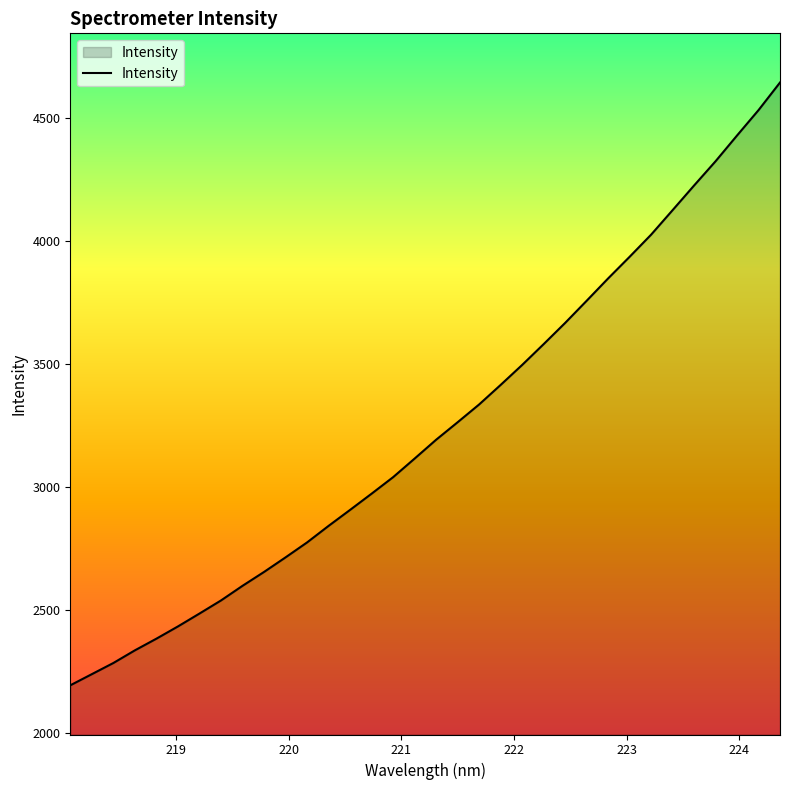

What is the difference between the maximum and minimum values?

2451.0